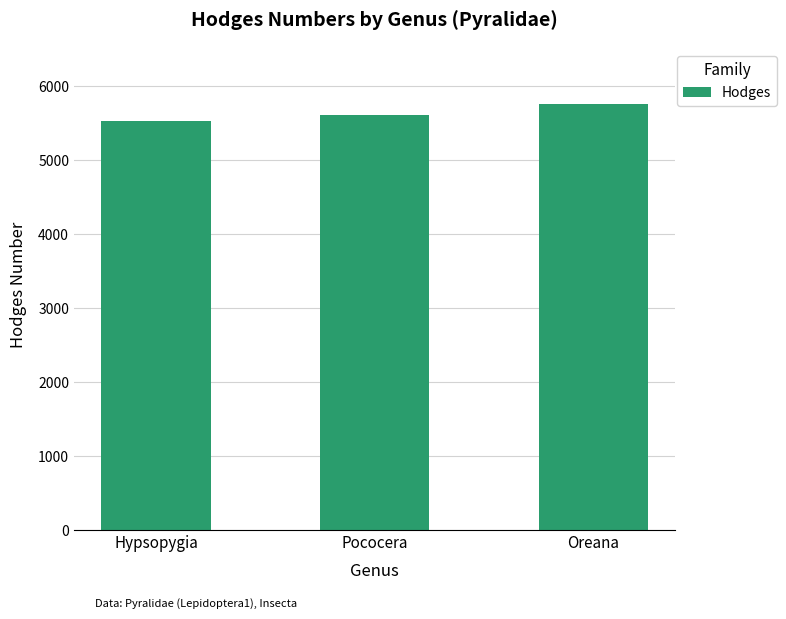

Rank the categories by value from lowest to highest.

Hypsopygia, Pococera, Oreana